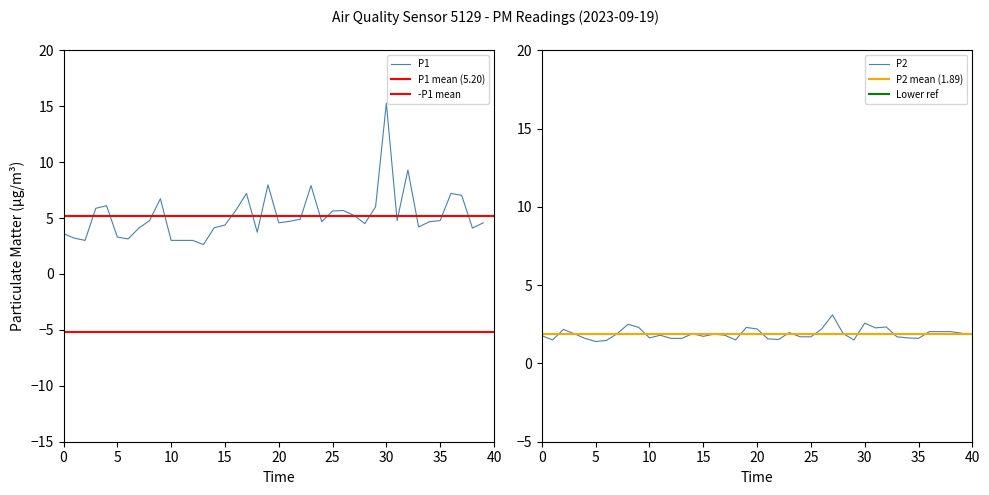

True or false: P1 has a value of 3.3 at 5.

True